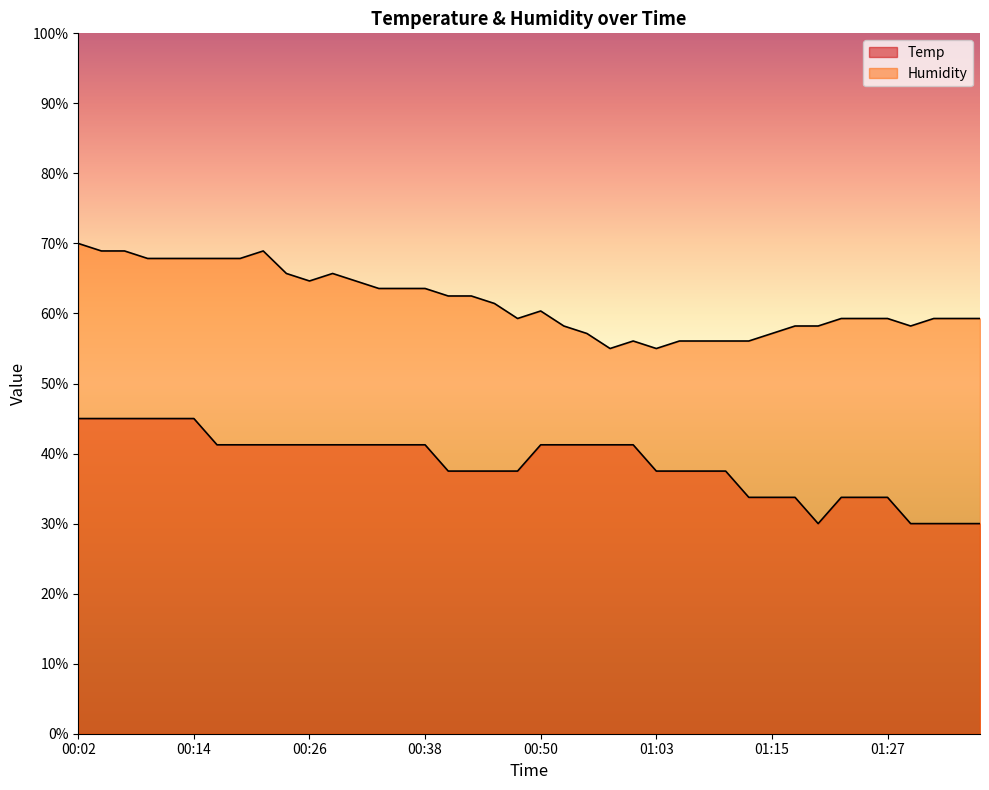

Which category has the lowest value in the Temp series?

01:20